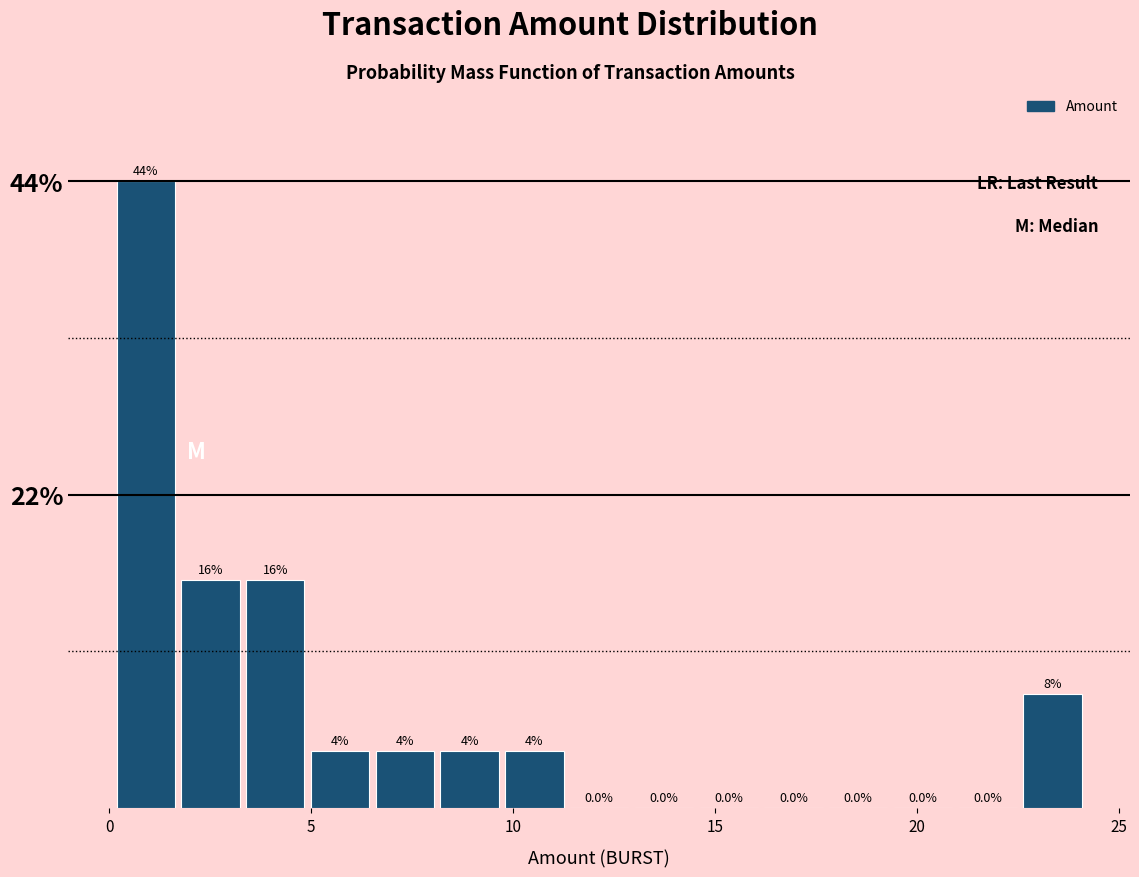

Around what value on the x-axis is the tallest bar? Give the approximate position of its centre, as read against the axis.

1.0